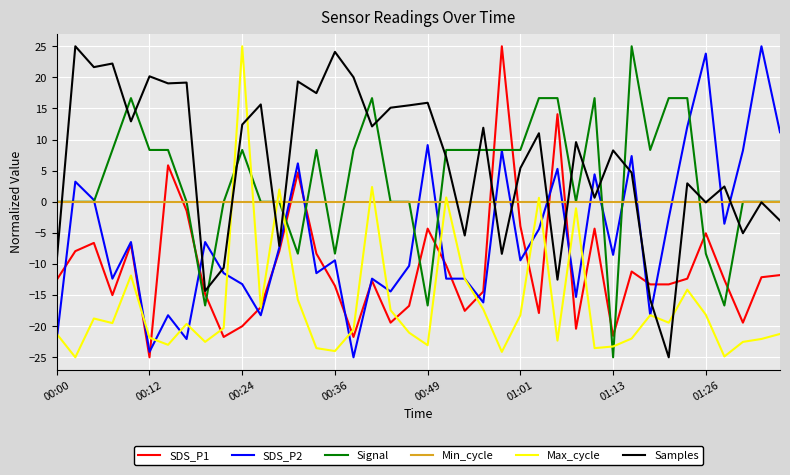

Which series has the largest total across all categories?

Samples